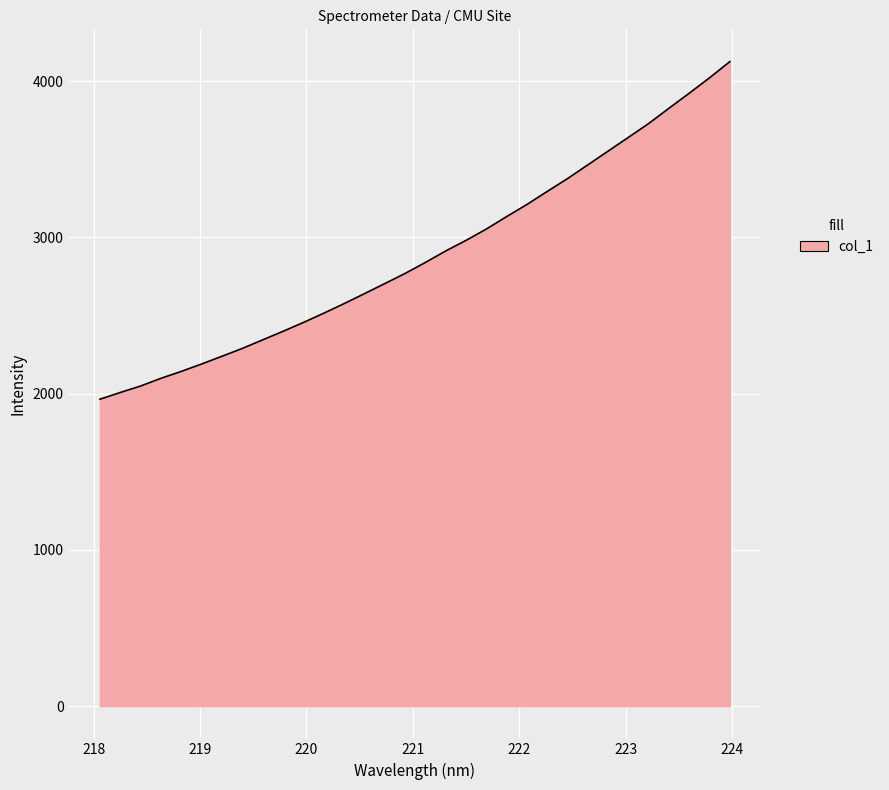

What is the maximum value shown in the chart?

4125.1